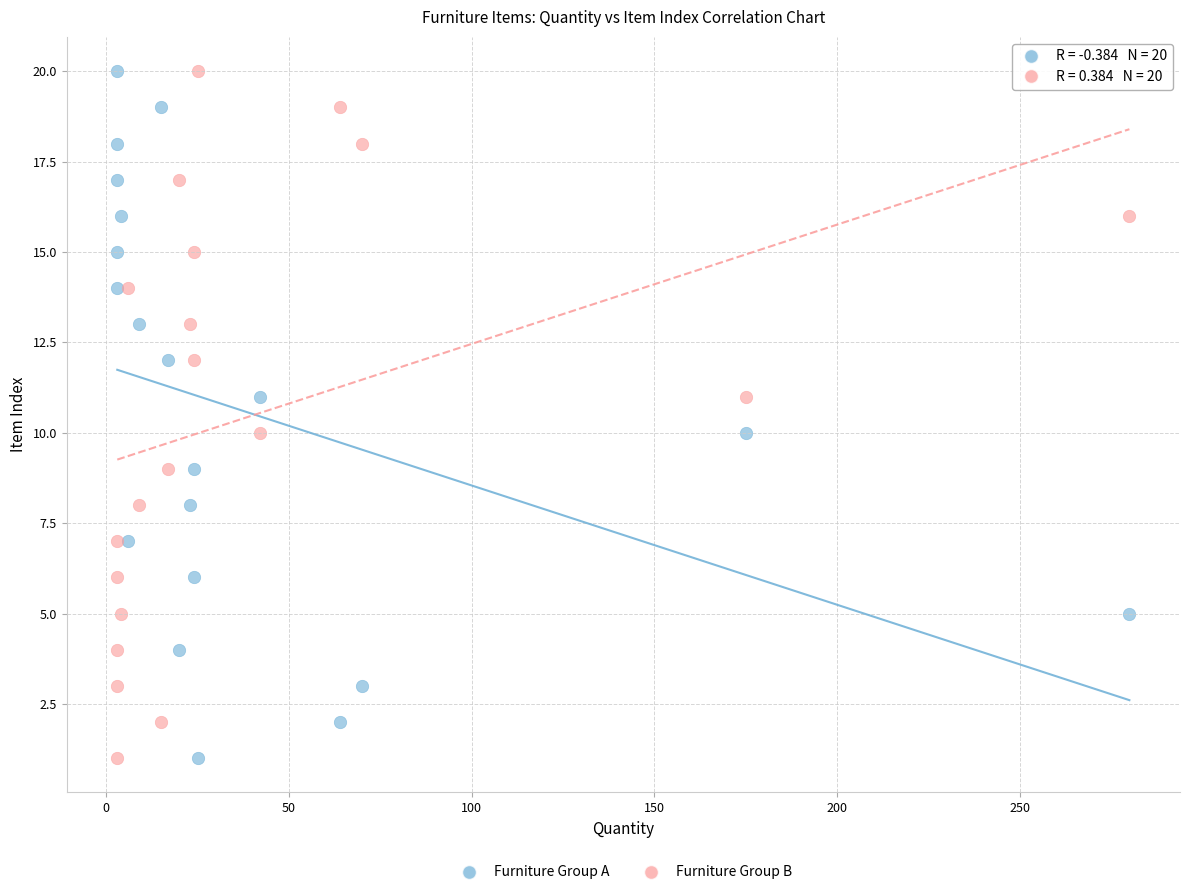

What is the X range (max minus min) for the scatter plot?

277